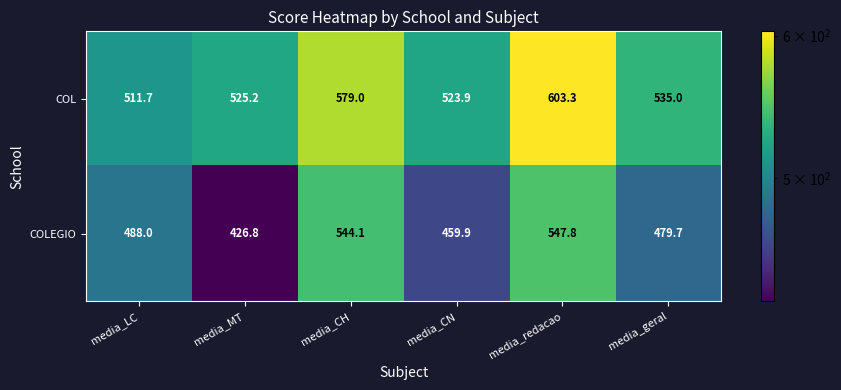

Where does the COL series first go above 535?

media_CH